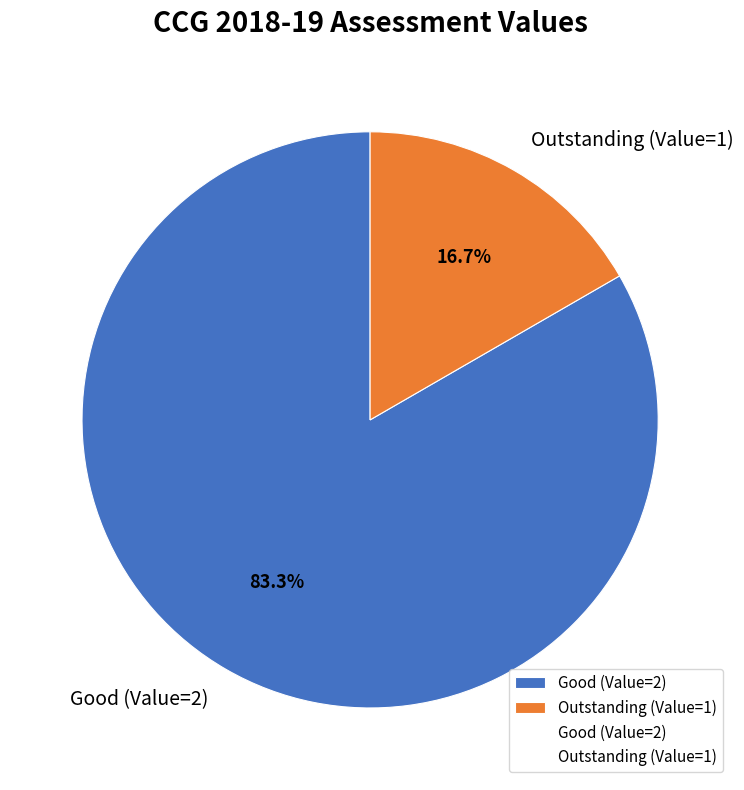

What is the largest slice in the pie chart?

Good (Value=2)